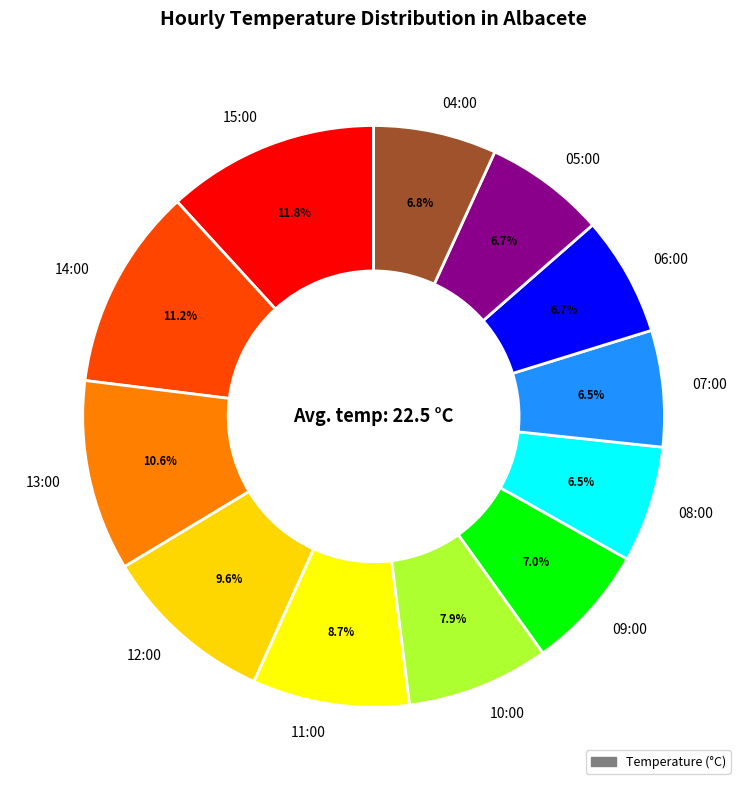

Is it true that 09:00 is 21% of the pie?

False